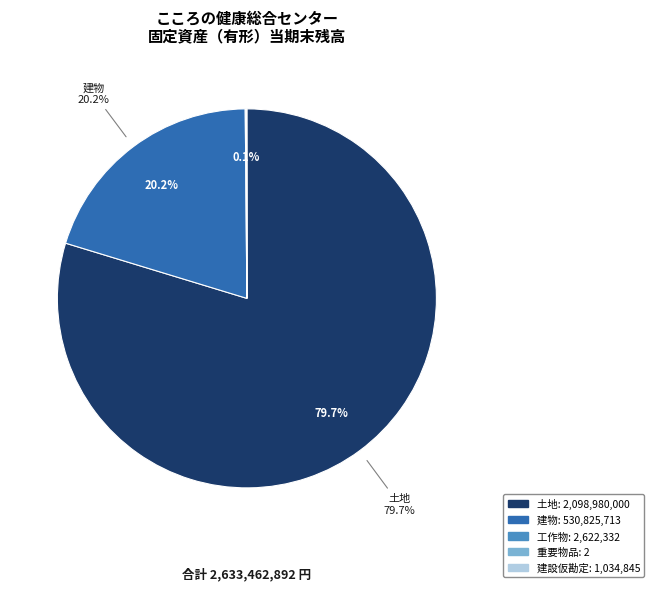

Between 建物 and 土地, which is larger?

土地